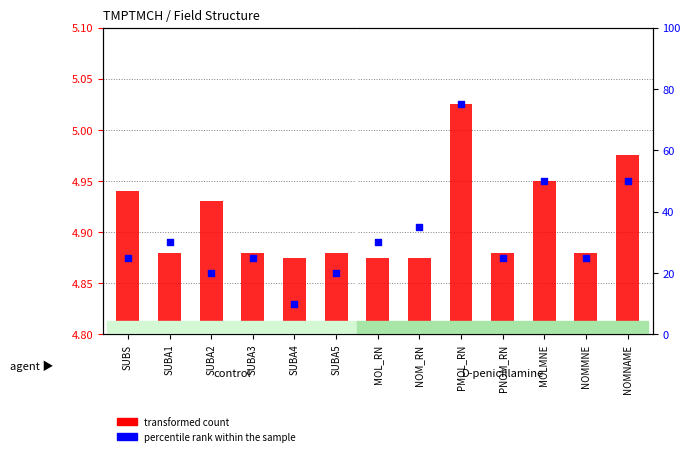

Is the value of transformed count at MOL_RN greater than the value of percentile rank within the sample at SUBA1?

No